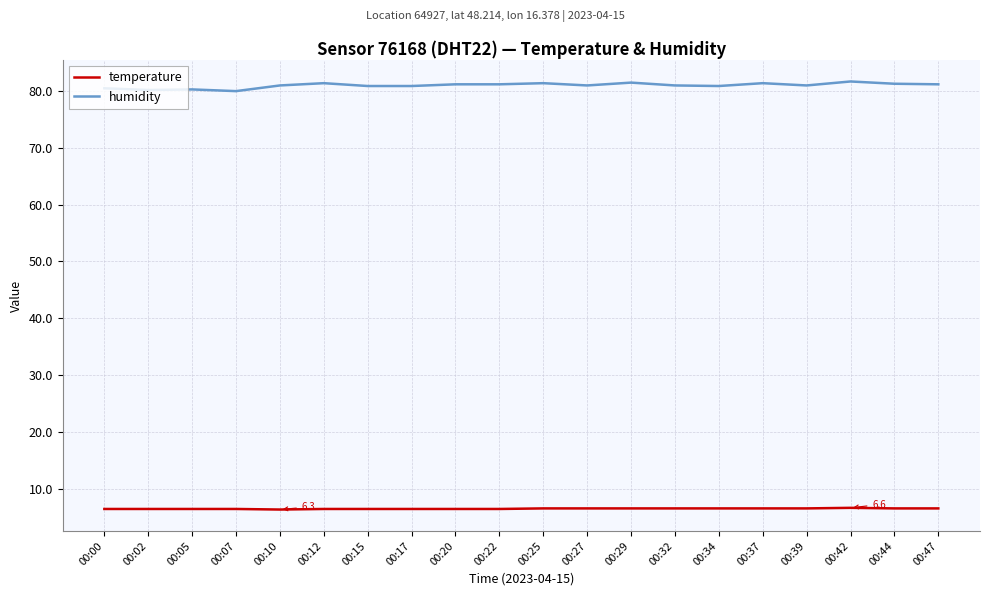

Is it true that humidity equals 80.9 at 00:17?

True